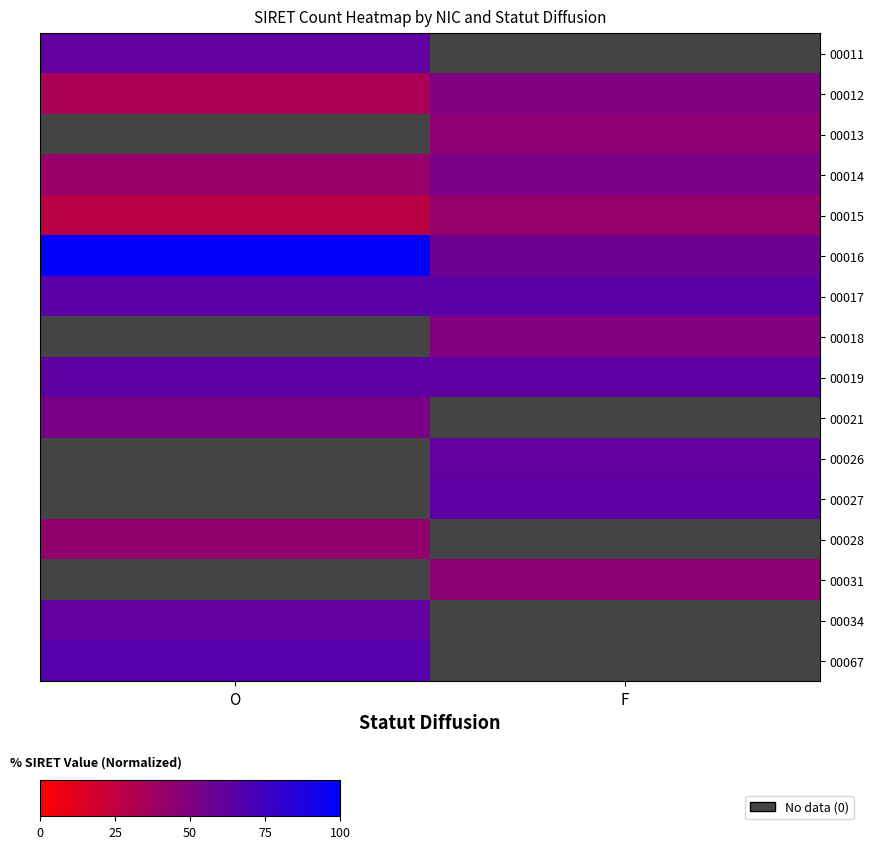

What is the difference between the maximum and minimum values in the 00016 series?

42.6